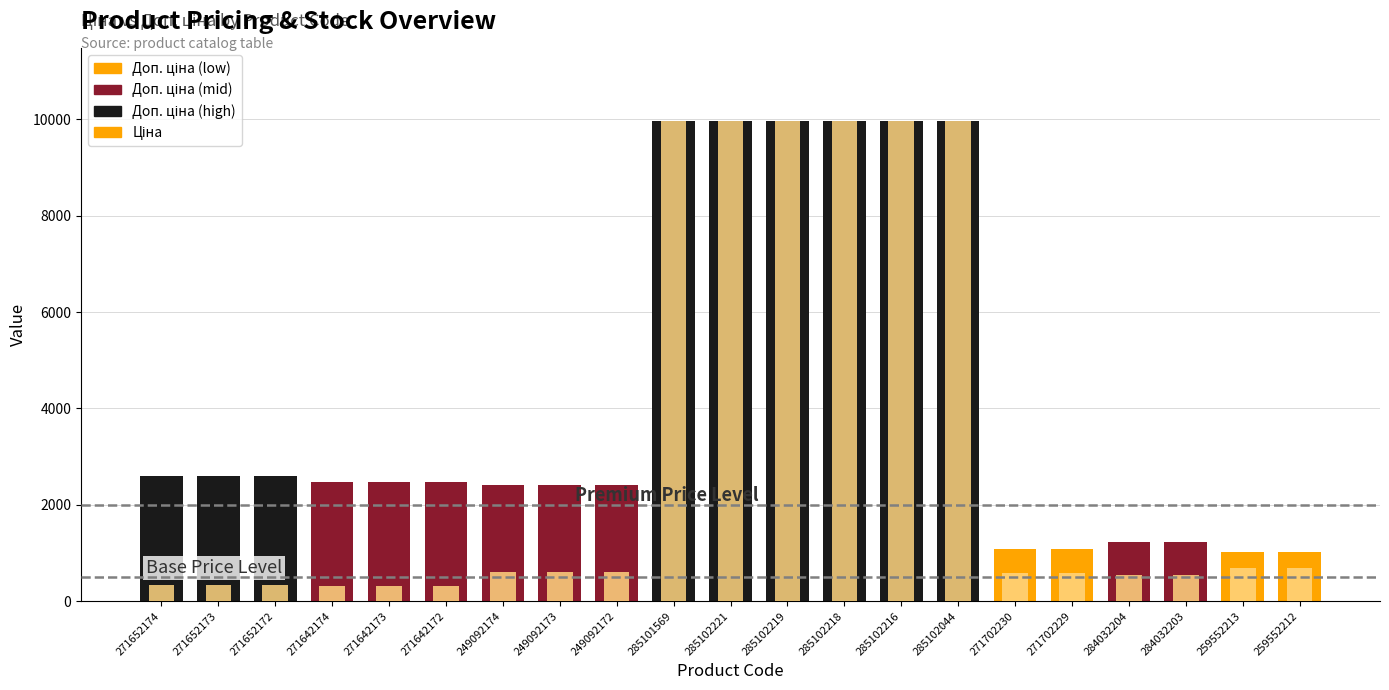

At which label does Ціна first exceed 603?

249092174